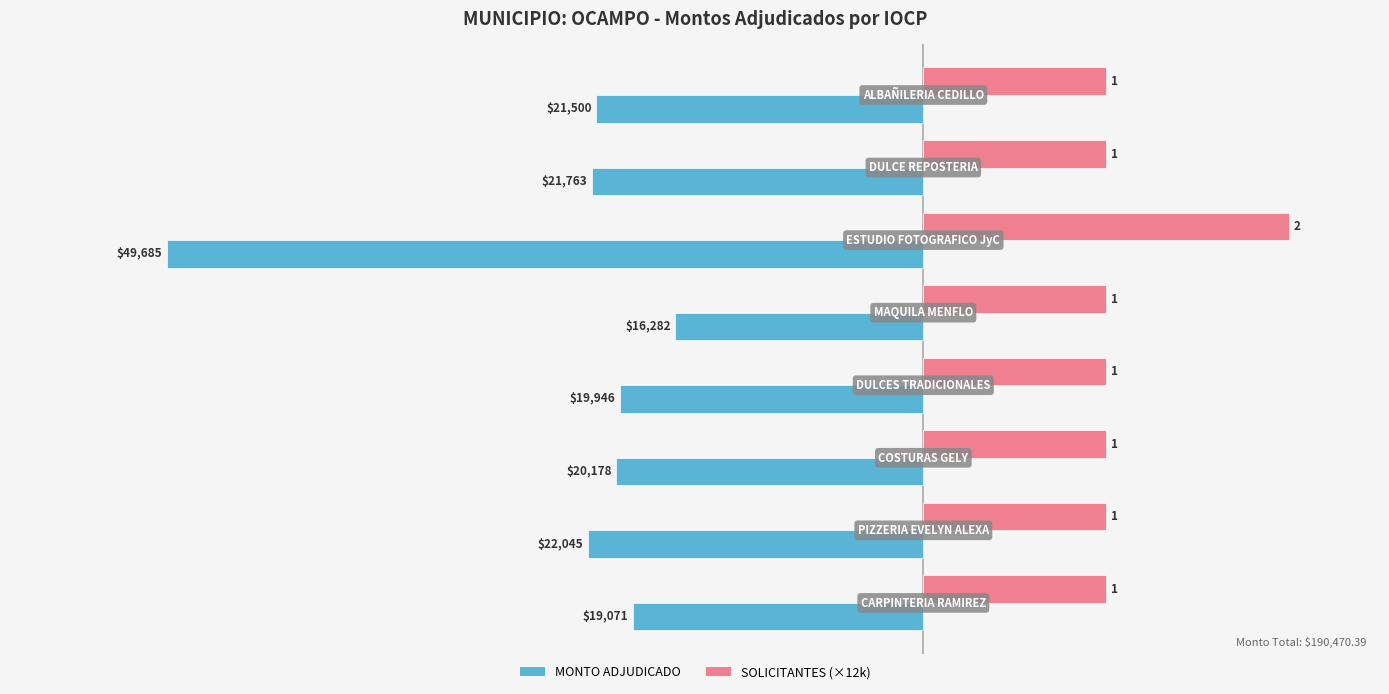

What is the value of the SOLICITANTES (×12k) bar at the 6th from the left?

24000.0